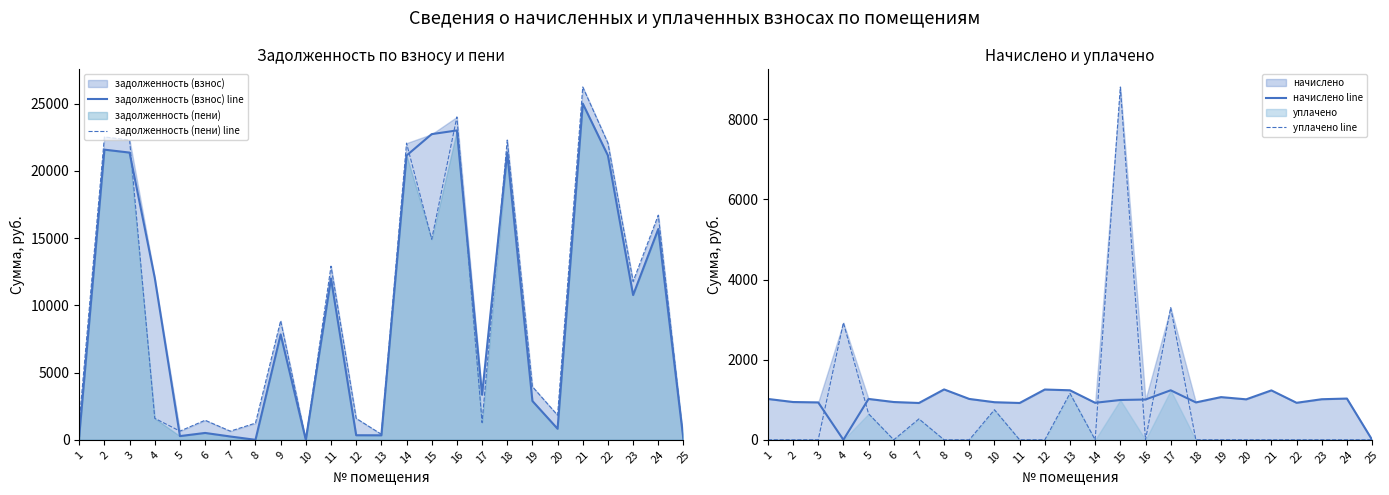

What is the difference between the highest and lowest values at 19?

3951.6